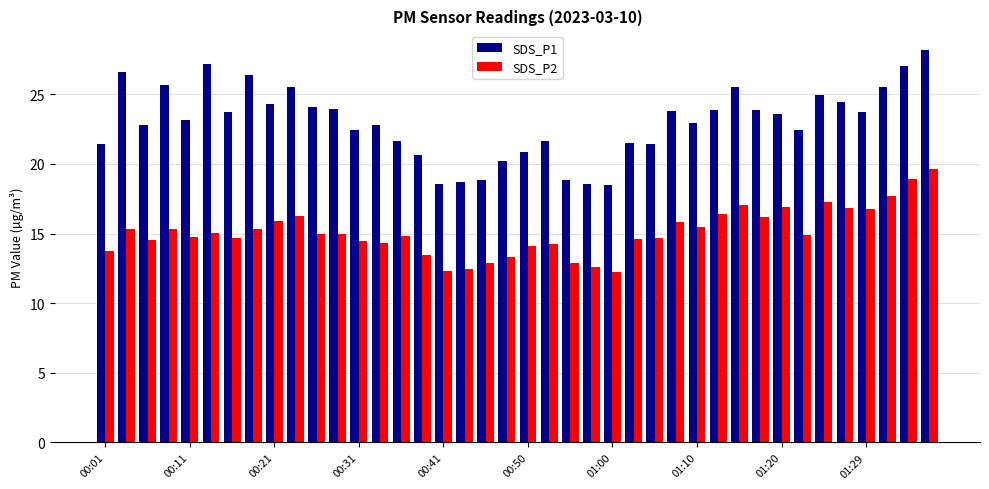

Rank the series by their average value, from lowest to highest.

SDS_P2, SDS_P1